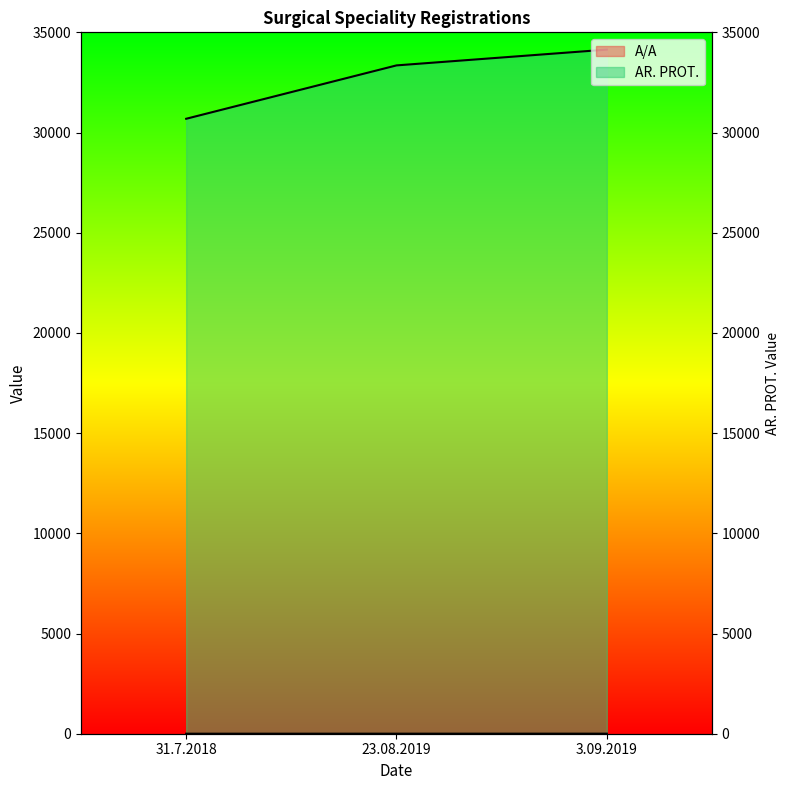

Is the value of AR. PROT. at 23.08.2019 greater than the value of A/A at 31.7.2018?

Yes